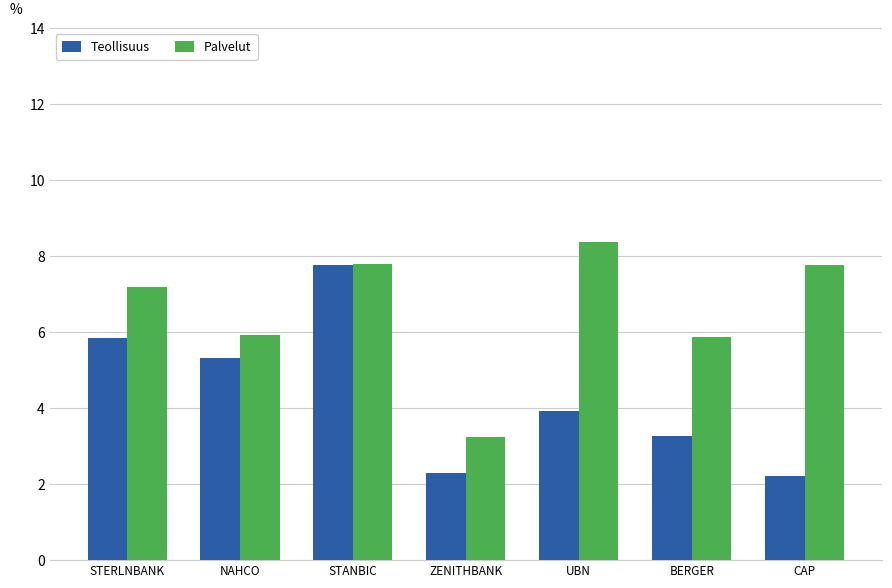

What is the label of the 4th bar from the right?

ZENITHBANK